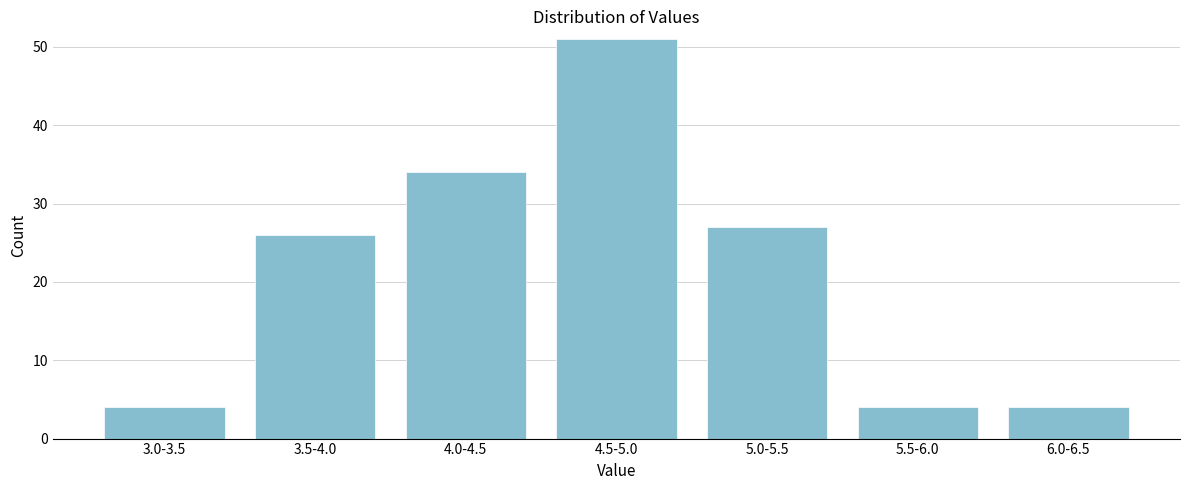

Reading left to right, list all the values displayed in this chart.

4	26	34	51	27	4	4